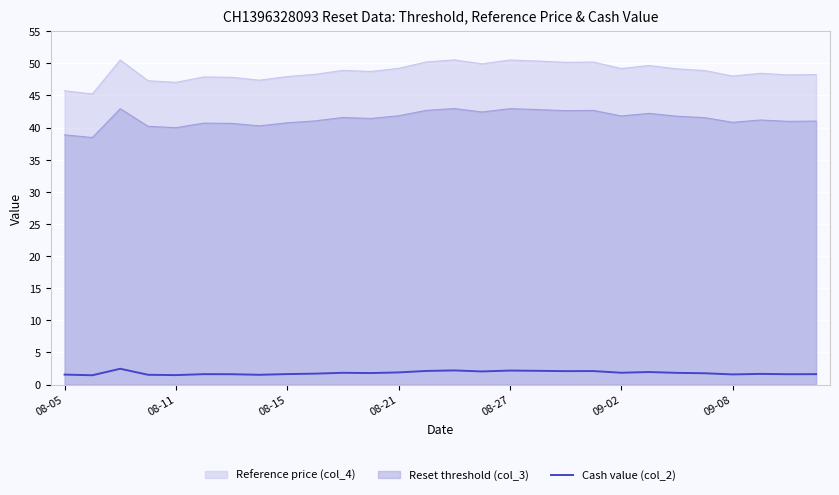

Rank the series by their average value, from highest to lowest.

Reference price (col_4), Reset threshold (col_3), Cash value (col_2)